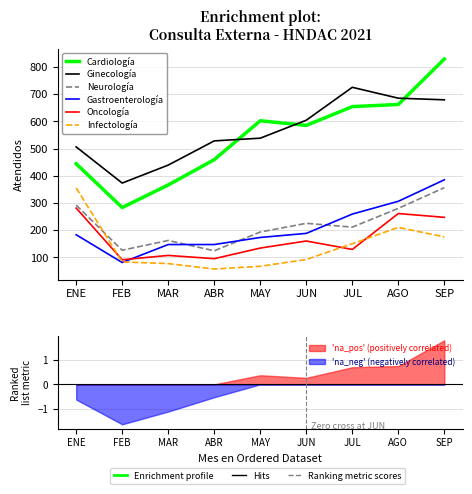

At which category is the sum across all series the highest?

SEP